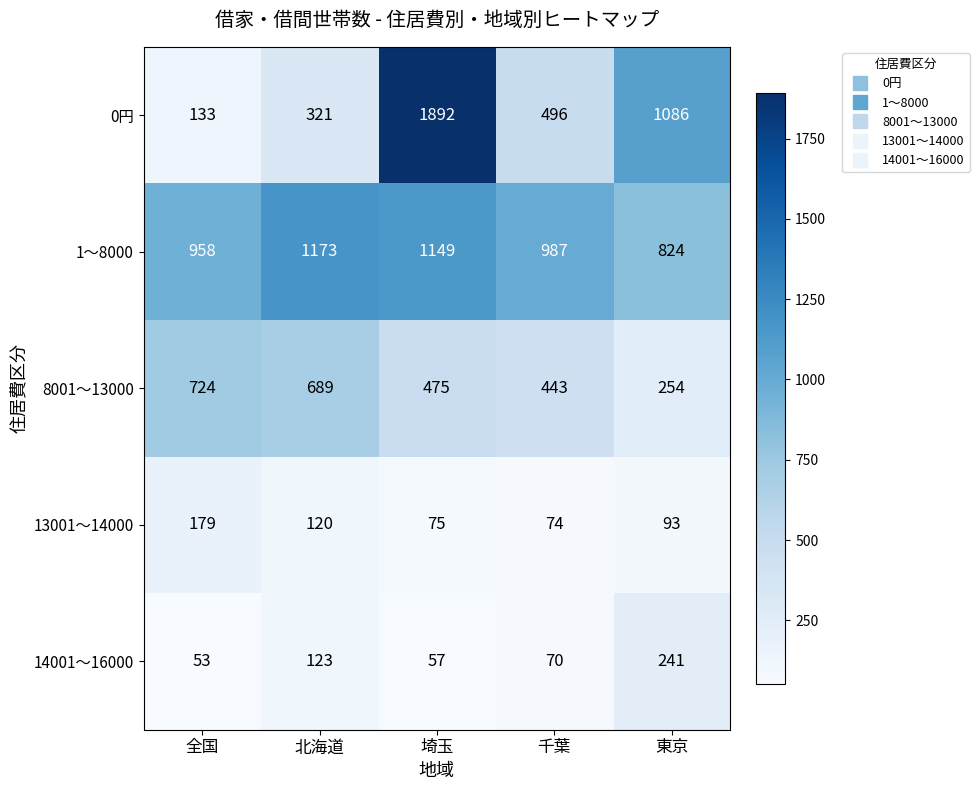

Reading left to right, what are all the values shown in this chart?

0円: 133	321	1892	496	1086
1～8000: 958	1173	1149	987	824
8001～13000: 724	689	475	443	254
13001～14000: 179	120	75	74	93
14001～16000: 53	123	57	70	241